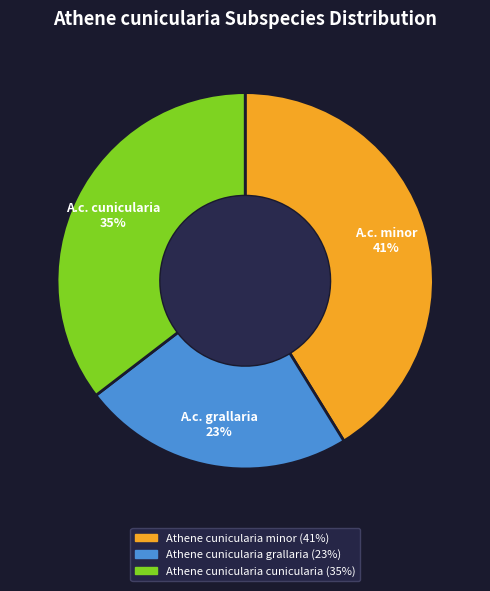

Is the sum of Athene cunicularia grallaria and Athene cunicularia cunicularia greater than half?

Yes